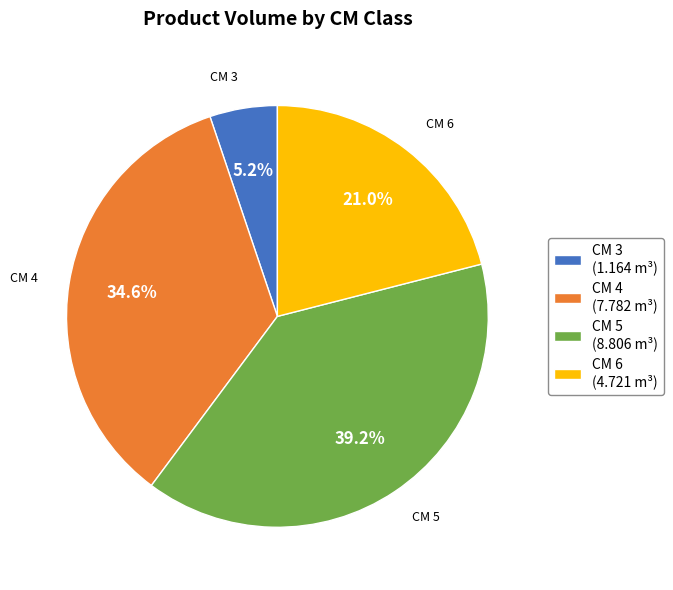

Is there a majority slice in this chart?

No